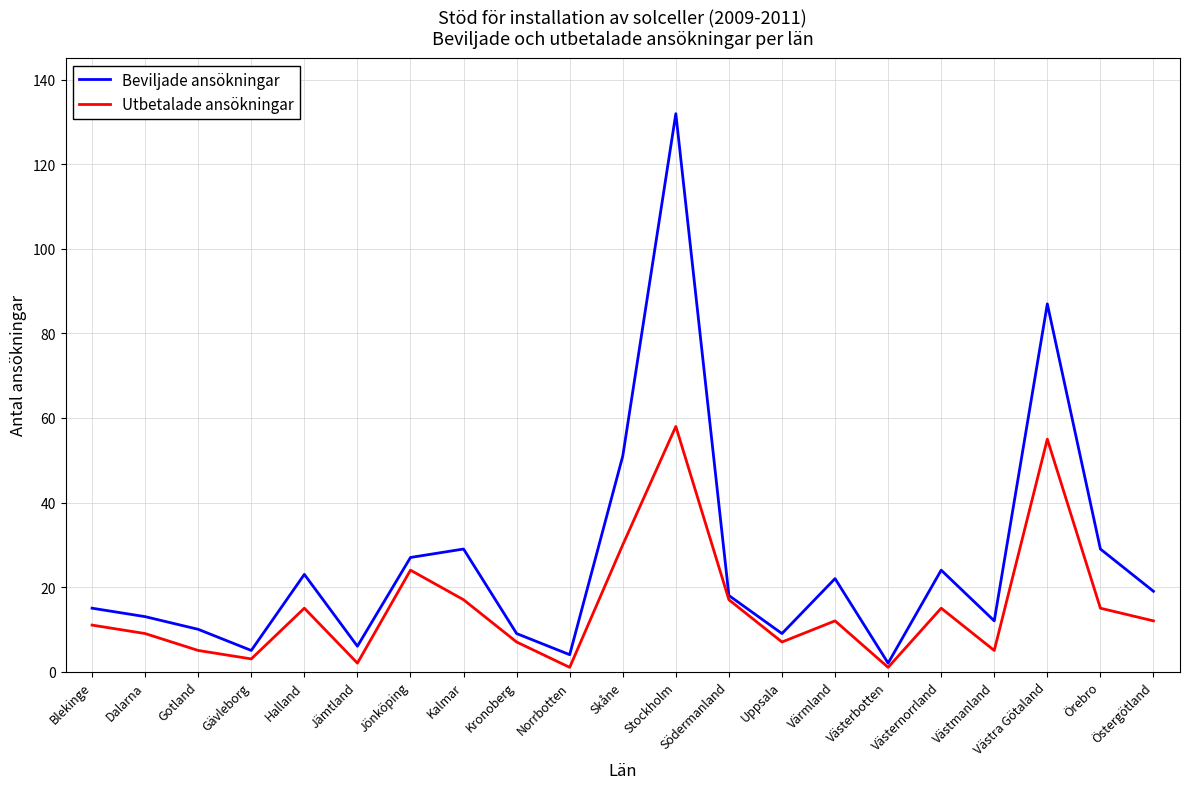

Rank the series by their average value, from lowest to highest.

Utbetalade ansökningar, Beviljade ansökningar